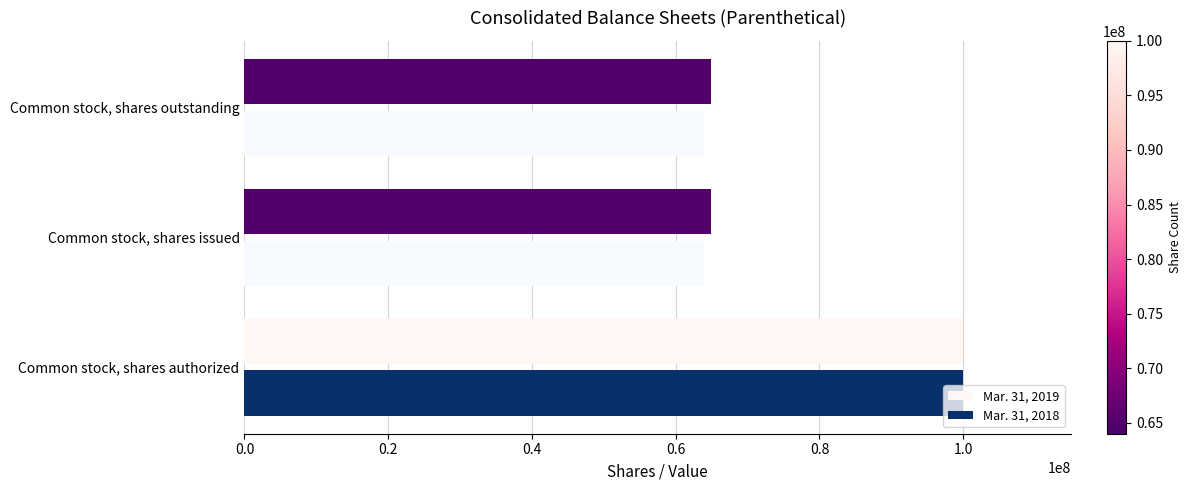

What is the difference between the maximum and minimum values in the Mar. 31, 2019 series?

35162000